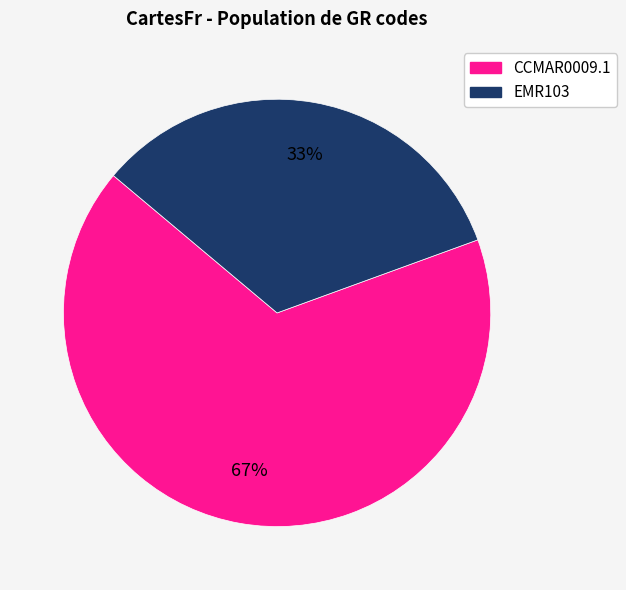

Does any single category account for the majority?

Yes